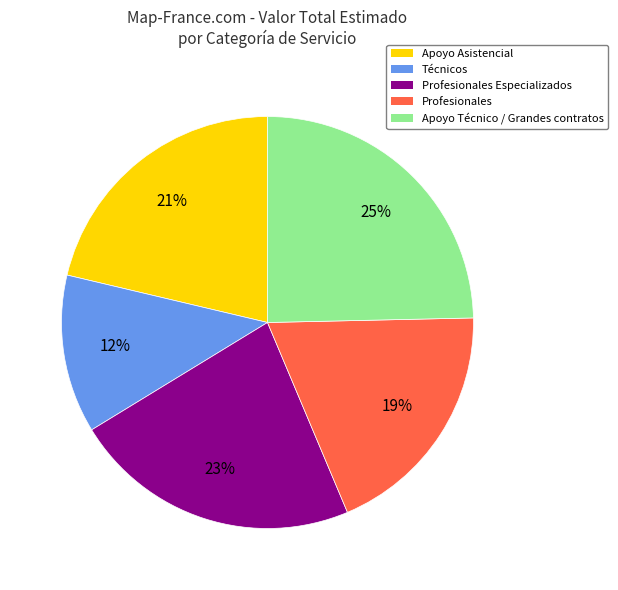

Is there a majority slice in this chart?

No